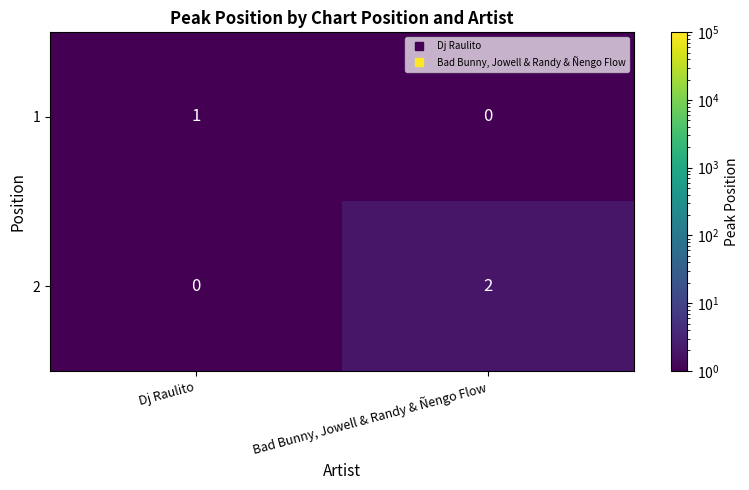

What is the minimum value shown in the chart?

0